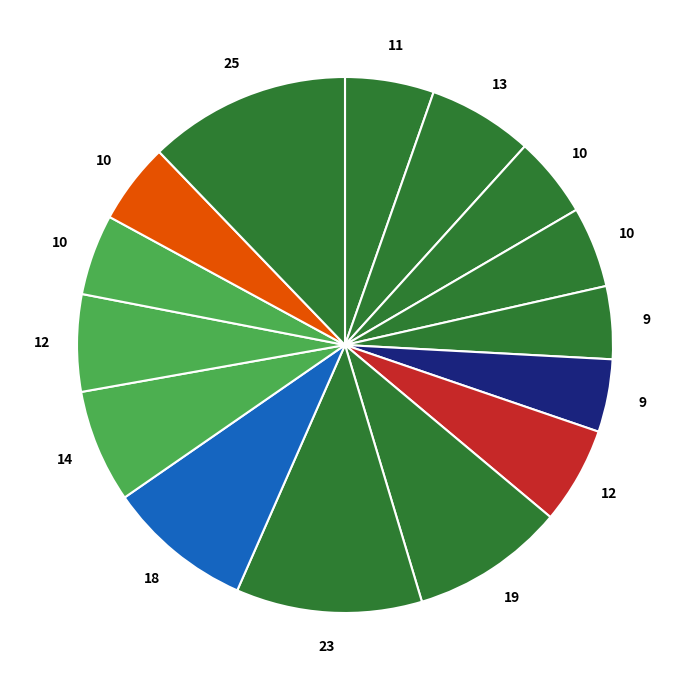

How many slices are in this pie chart?

15